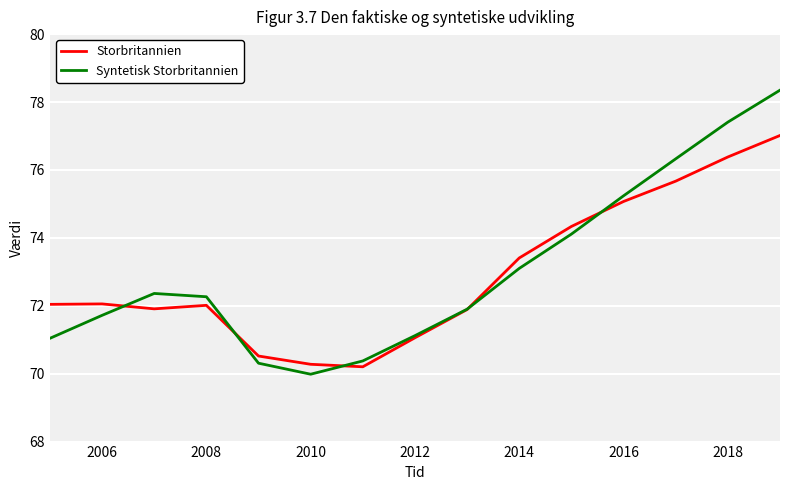

List the series in order of their peak value, lowest first.

Storbritannien, Syntetisk Storbritannien